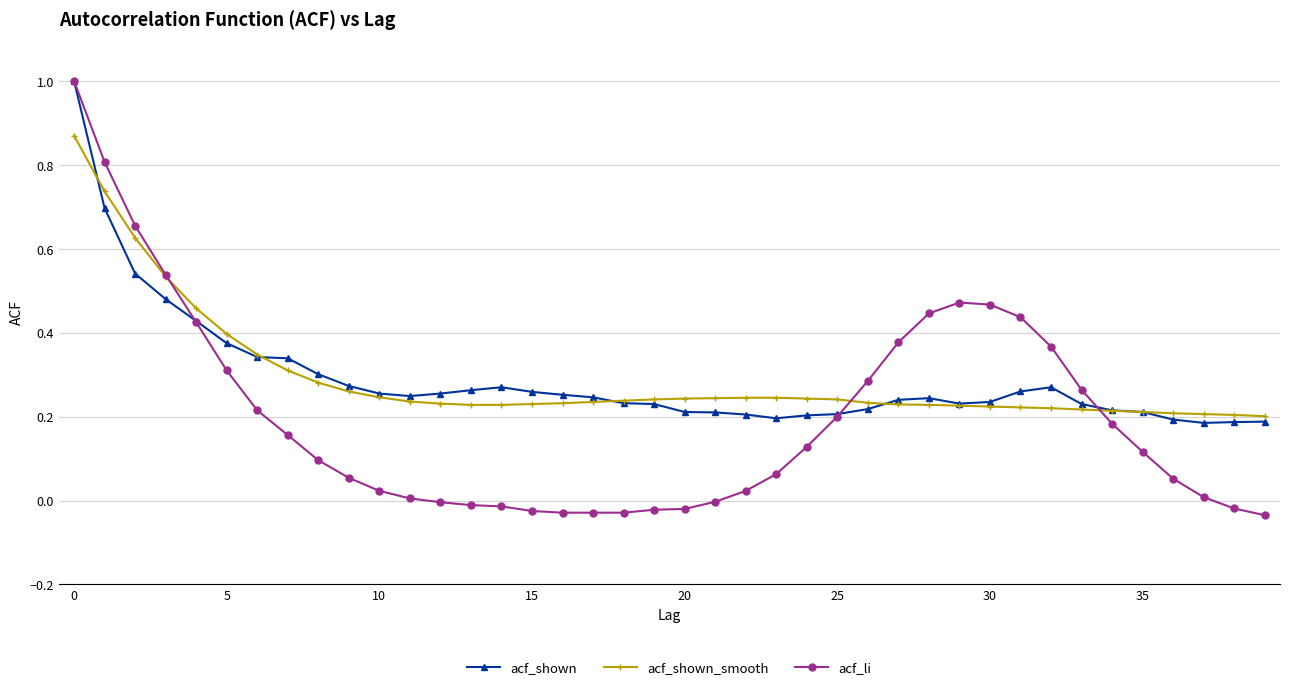

True or false: acf_shown has more than 0 interior local peaks.

True